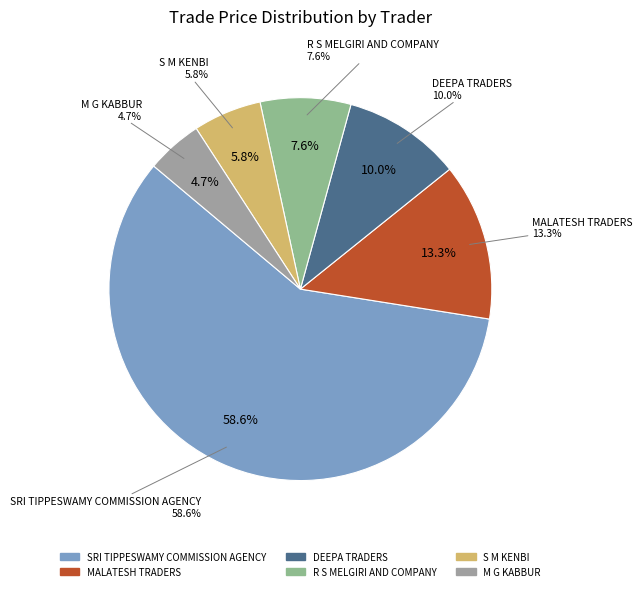

Which slice is the smallest?

M G KABBUR